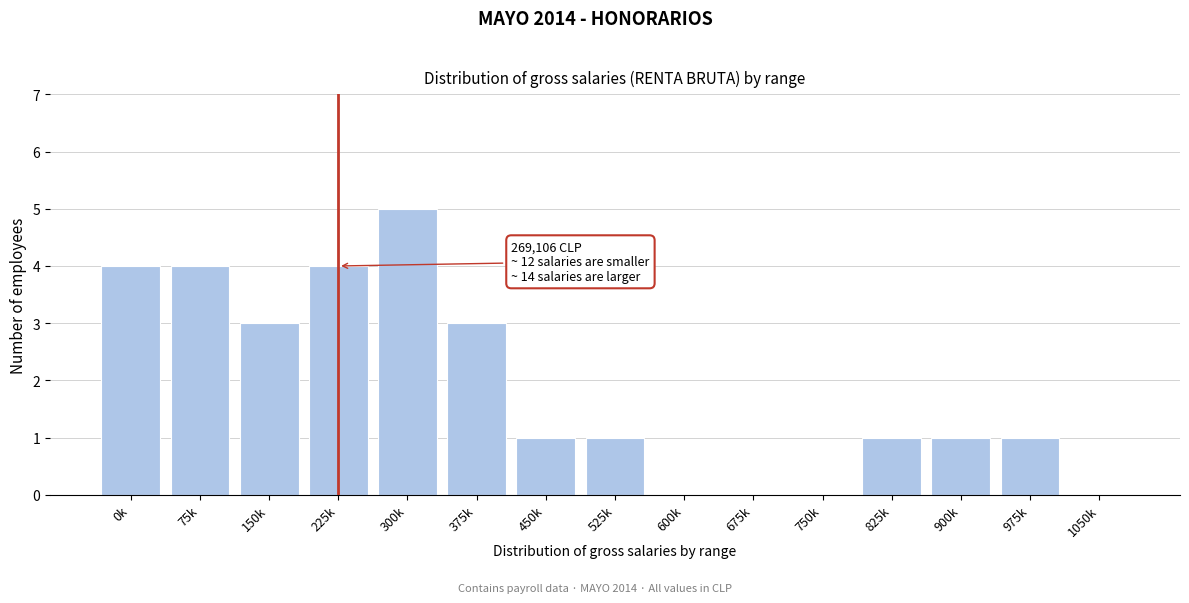

Reading left to right, transcribe all the data shown in this chart.

0k=4	75k=4	150k=3	225k=4	300k=5	375k=3	450k=1	525k=1	600k=0	675k=0	750k=0	825k=1	900k=1	975k=1	1050k=0